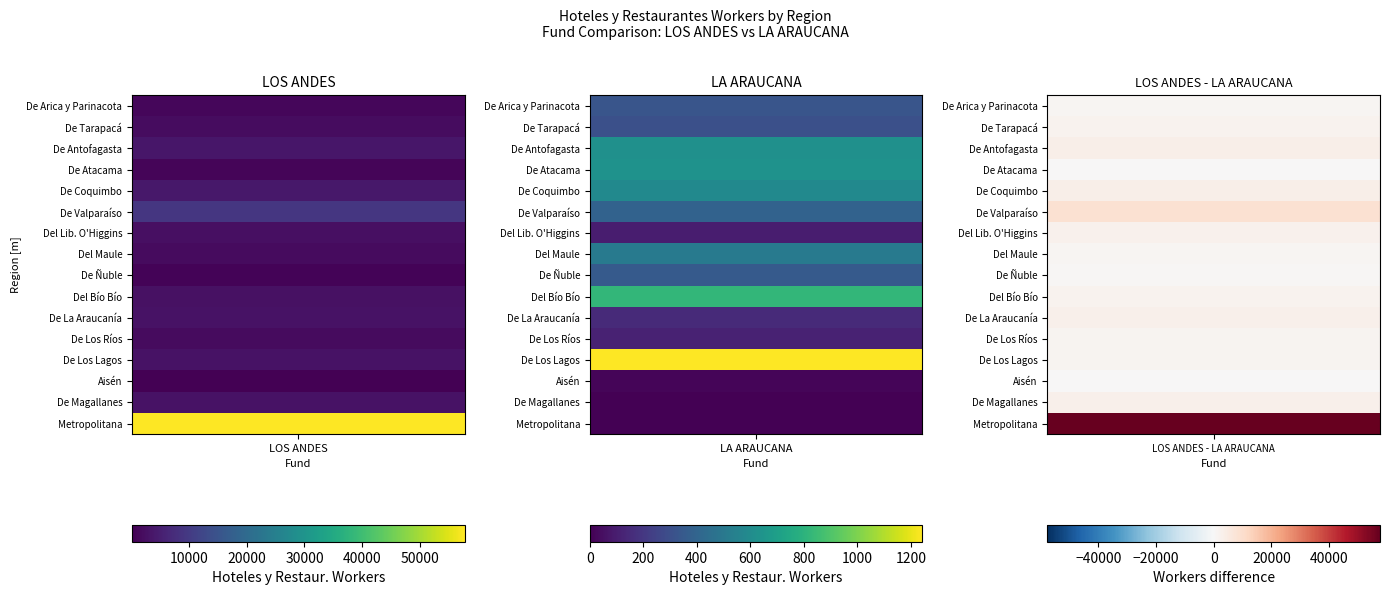

What is the average value of the De Atacama series?

843.9